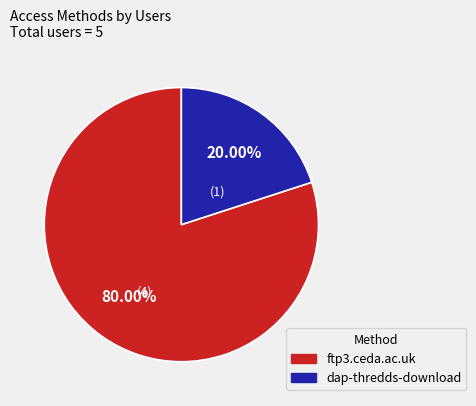

To the nearest percent, what portion does ftp3.ceda.ac.uk represent?

80%